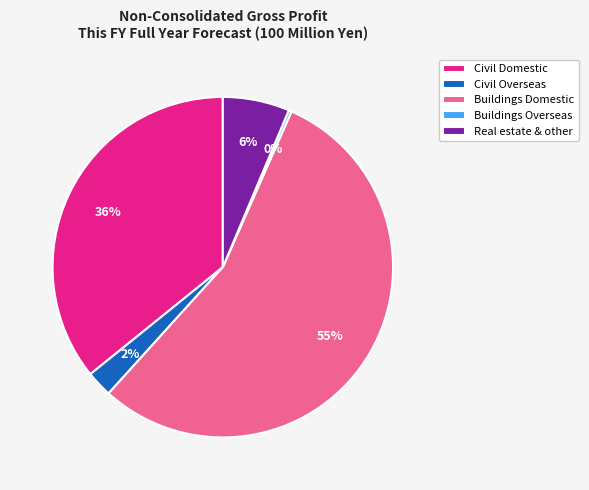

To the nearest percent, what percentage of the pie is Civil Domestic?

36%